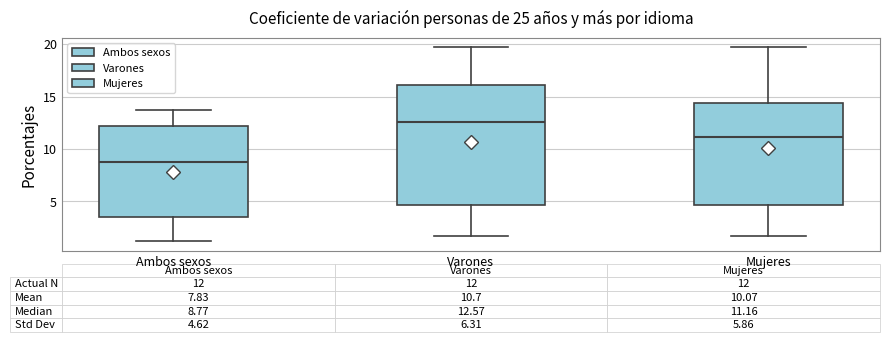

Which box's median line is the highest?

Varones